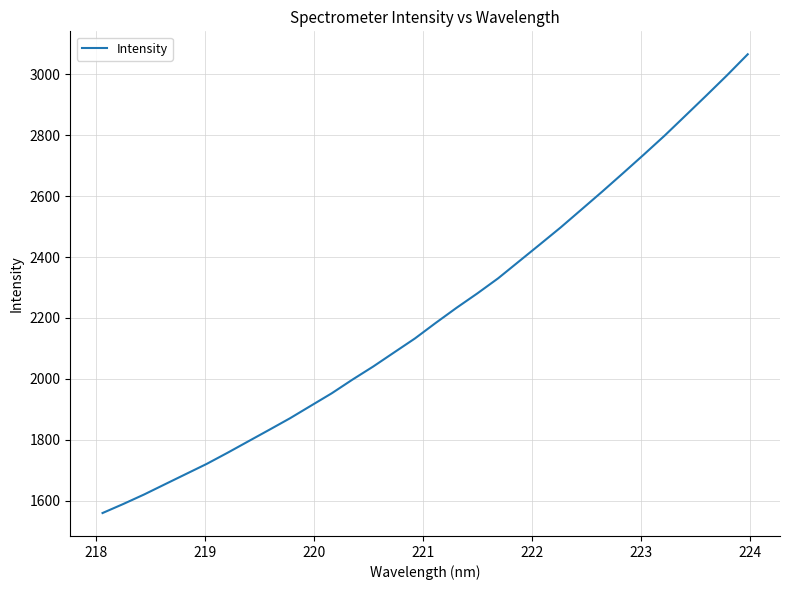

What is the smallest value displayed?

1560.3